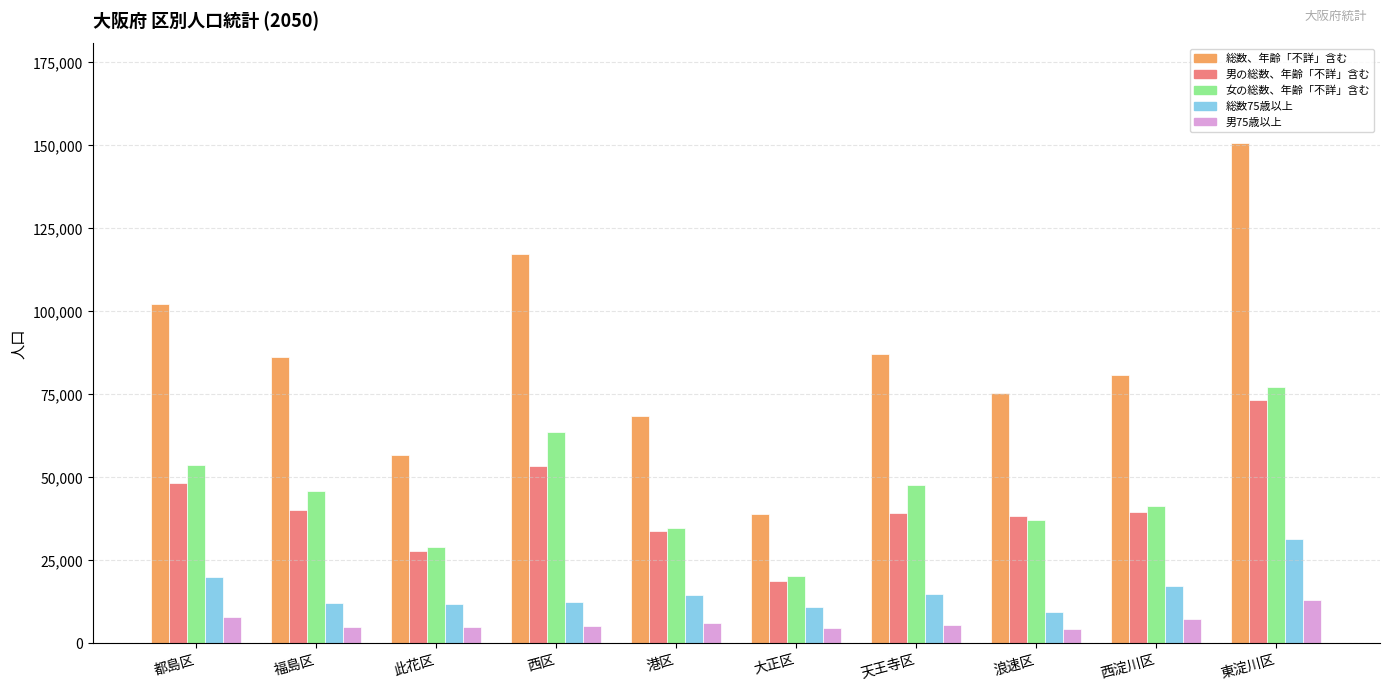

What is the minimum value for 総数75歳以上?

9553